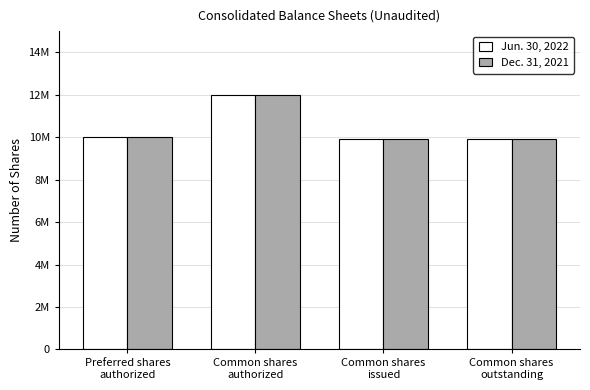

What is the difference between the maximum and minimum values in the Dec. 31, 2021 series?

2071662